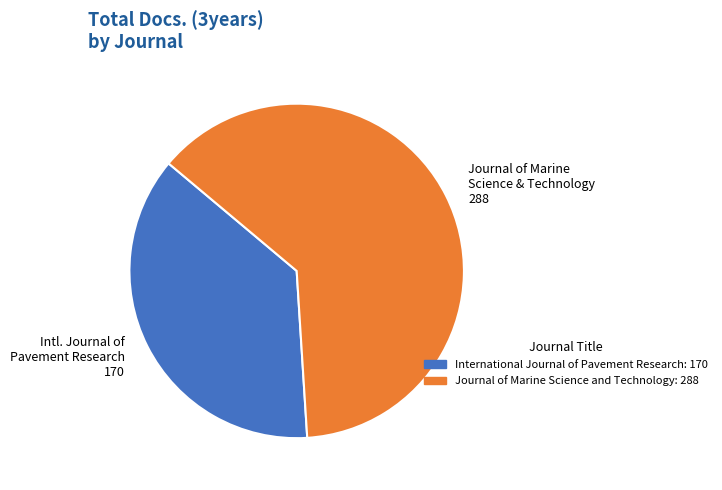

The Journal of Marine Science and Technology slice represents 58% of the pie. True or false?

False